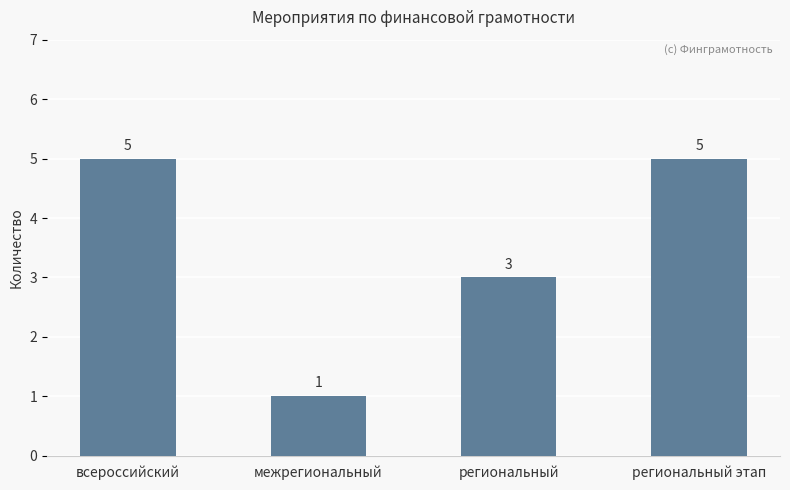

Are the bars grouped side by side (vs. stacked)?

No